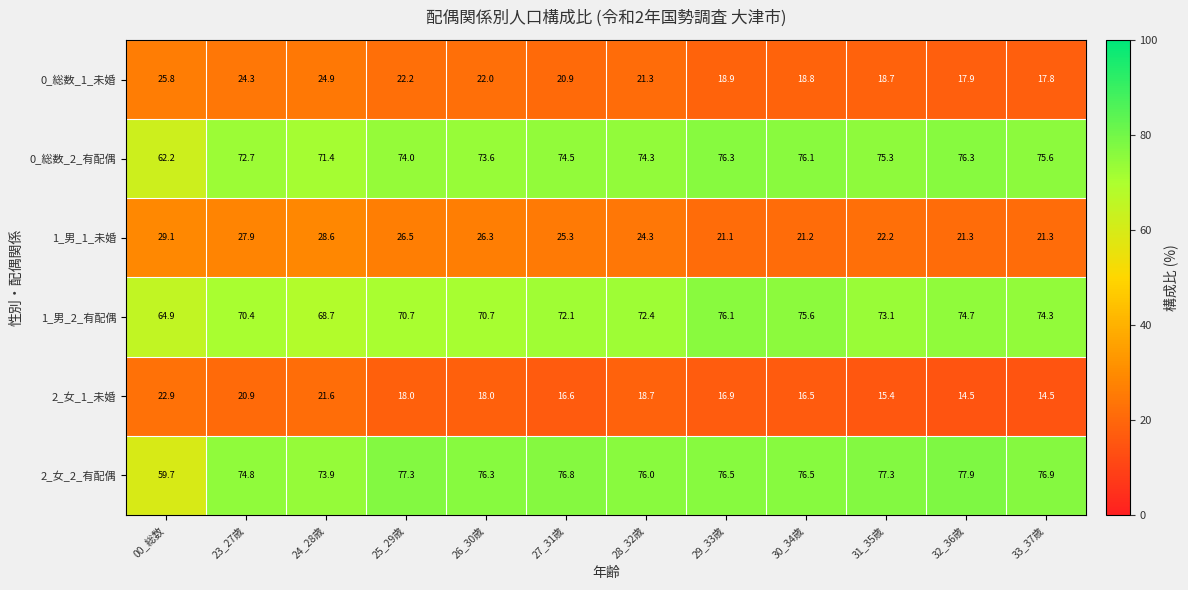

List the series in order of their peak value, highest first.

2_女_2_有配偶, 0_総数_2_有配偶, 1_男_2_有配偶, 1_男_1_未婚, 0_総数_1_未婚, 2_女_1_未婚